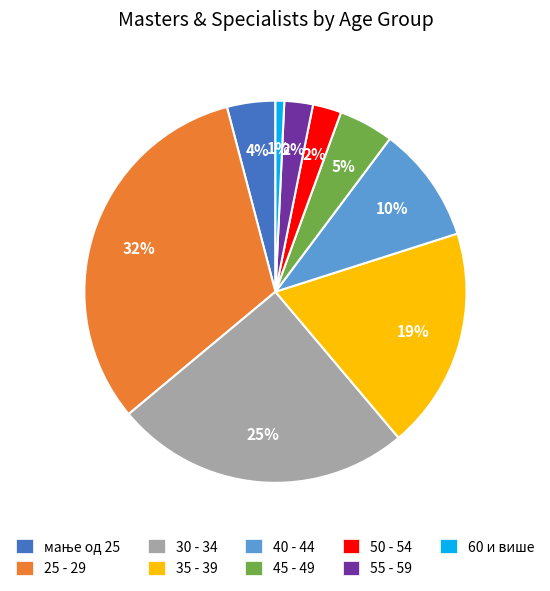

Which category has the smallest portion of the pie?

60 и више